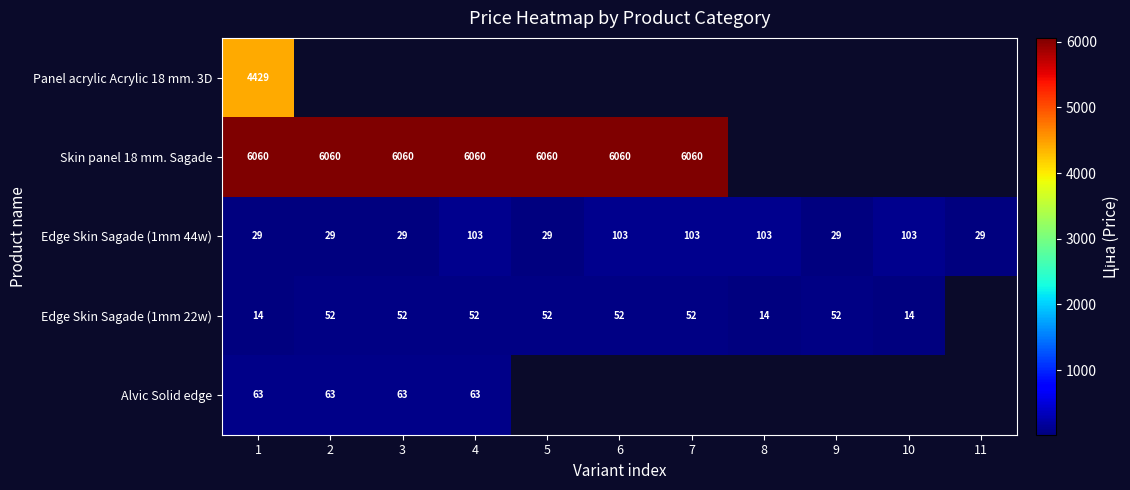

Between 3 and 9, which is larger?

9